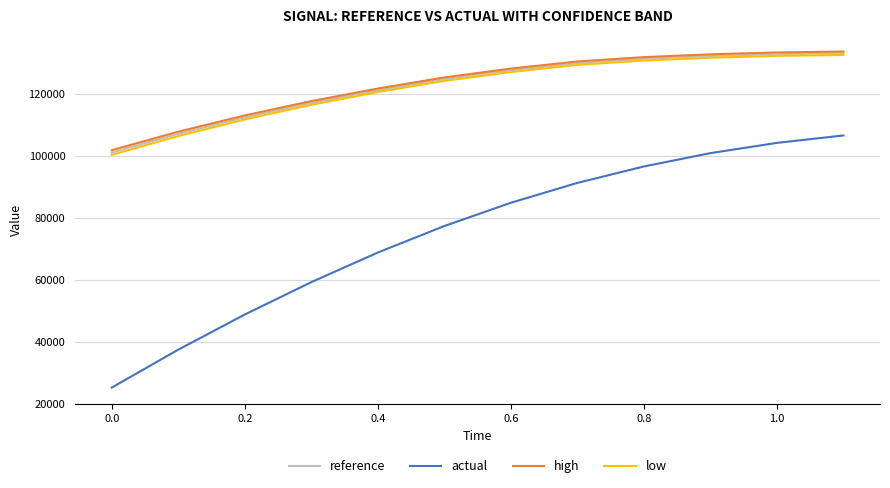

What is the sum of all high values?

1476398.4